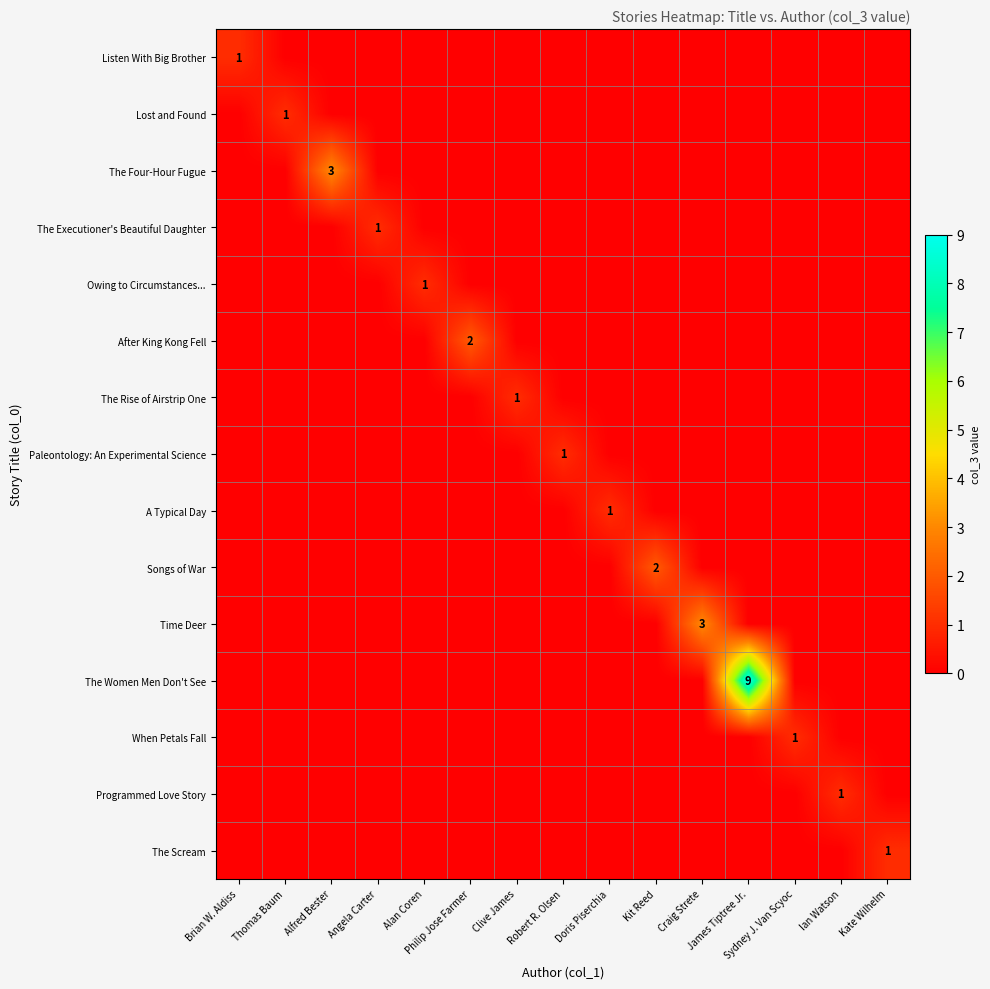

Which series has the largest range (max minus min)?

The Women Men Don't See